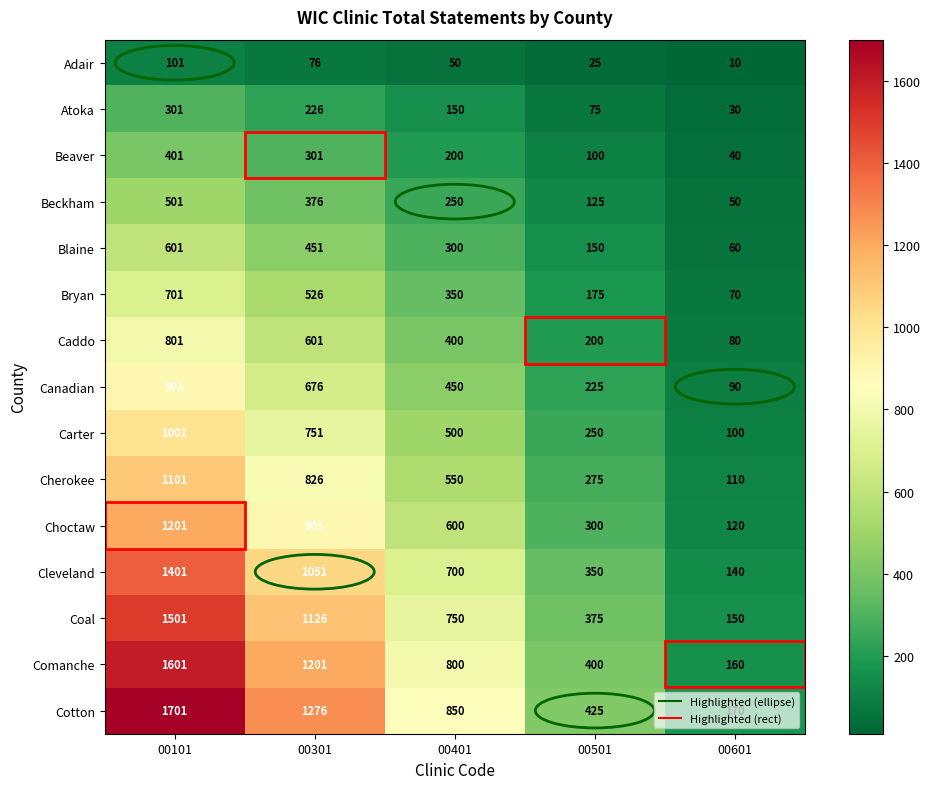

Between 00301 and 00501, which series saw the biggest shift?

Cotton